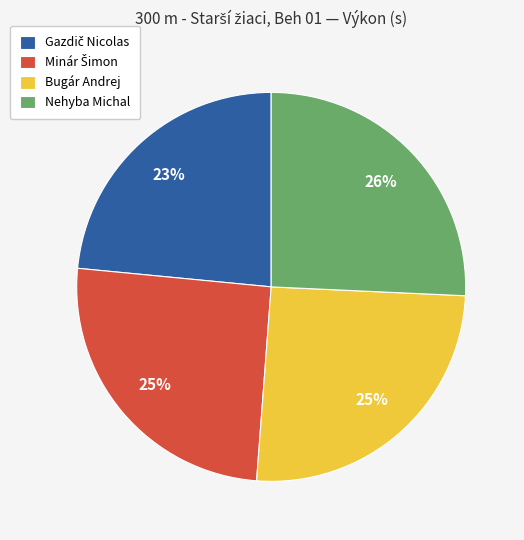

Is it true that Bugár Andrej is 25% of the pie?

True